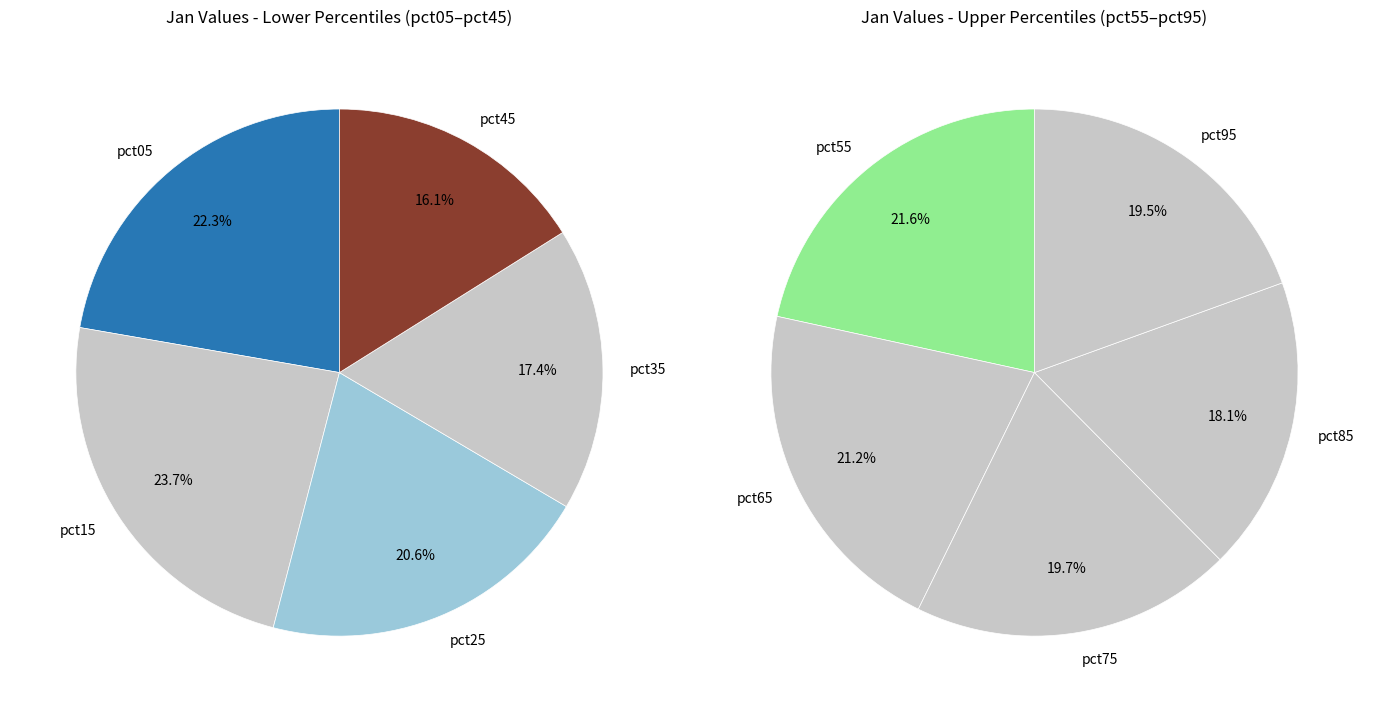

Does any single category account for the majority?

No